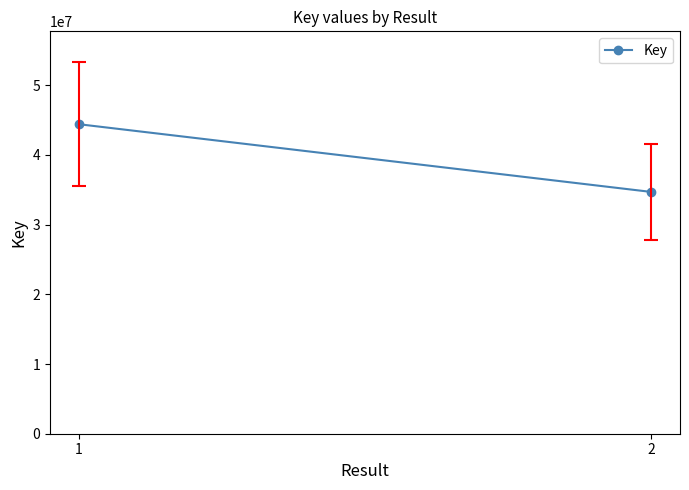

Where is the data nearest to the value 39549037?

2